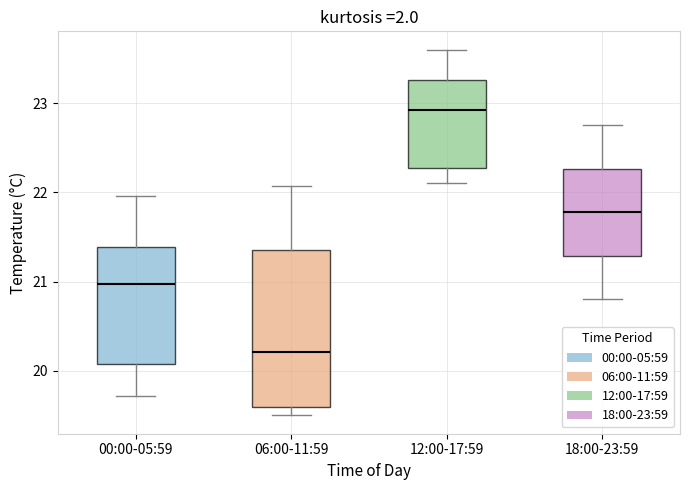

Which box's median line is the highest?

12:00-17:59